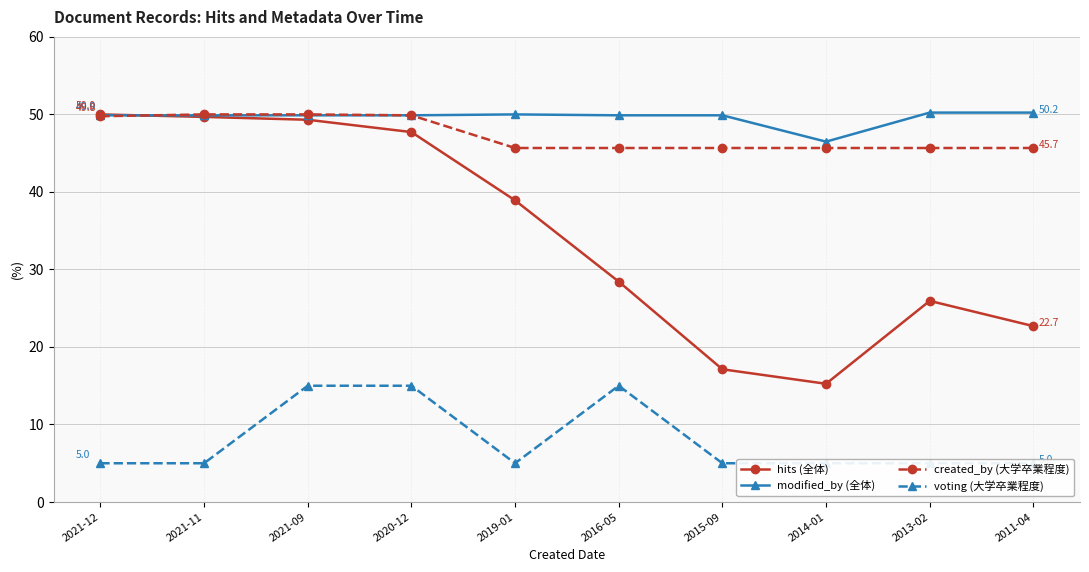

At how many categories does at least one series exceed 30?

10